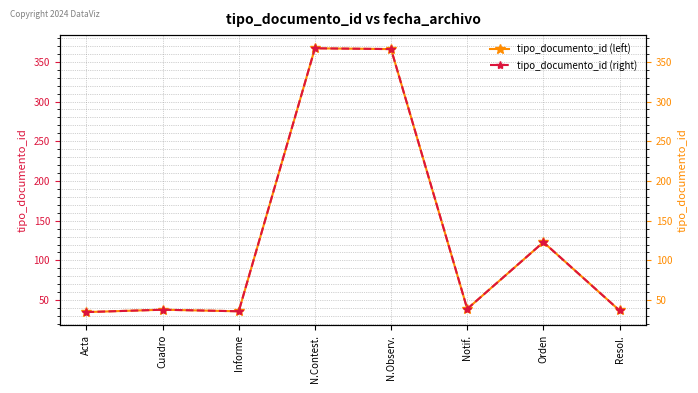

What is the difference between the maximum and second lowest values in the tipo_documento_id (right) series?

331